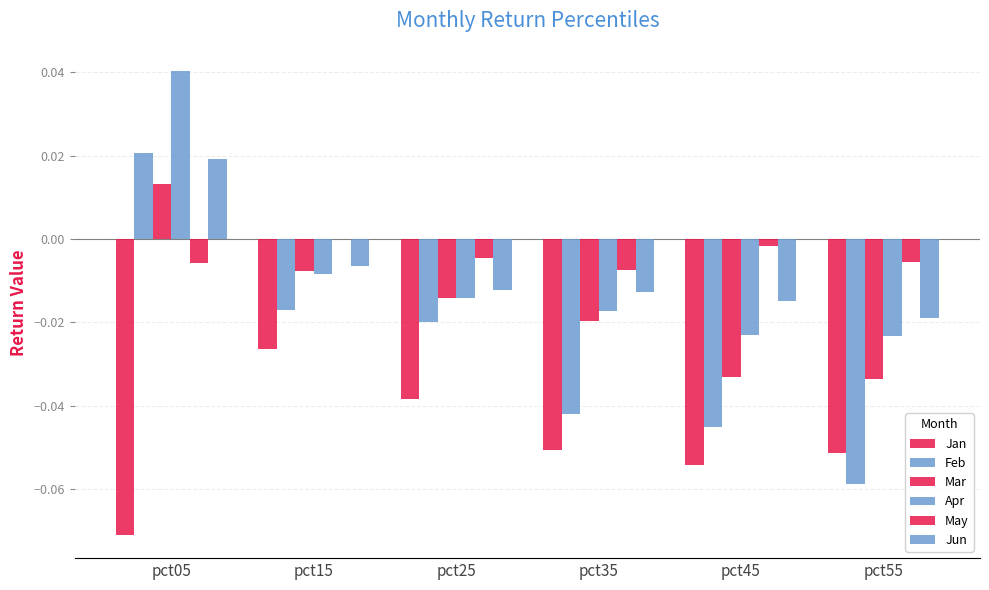

What is the difference between the highest and lowest values at pct55?

0.1